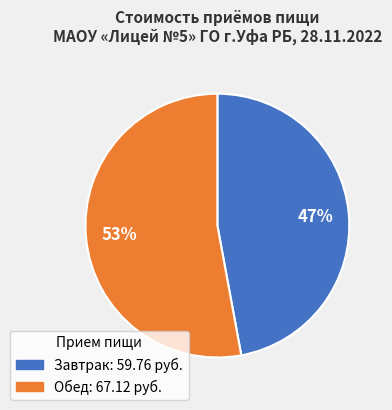

True or false: Завтрак accounts for 47% of the total.

True